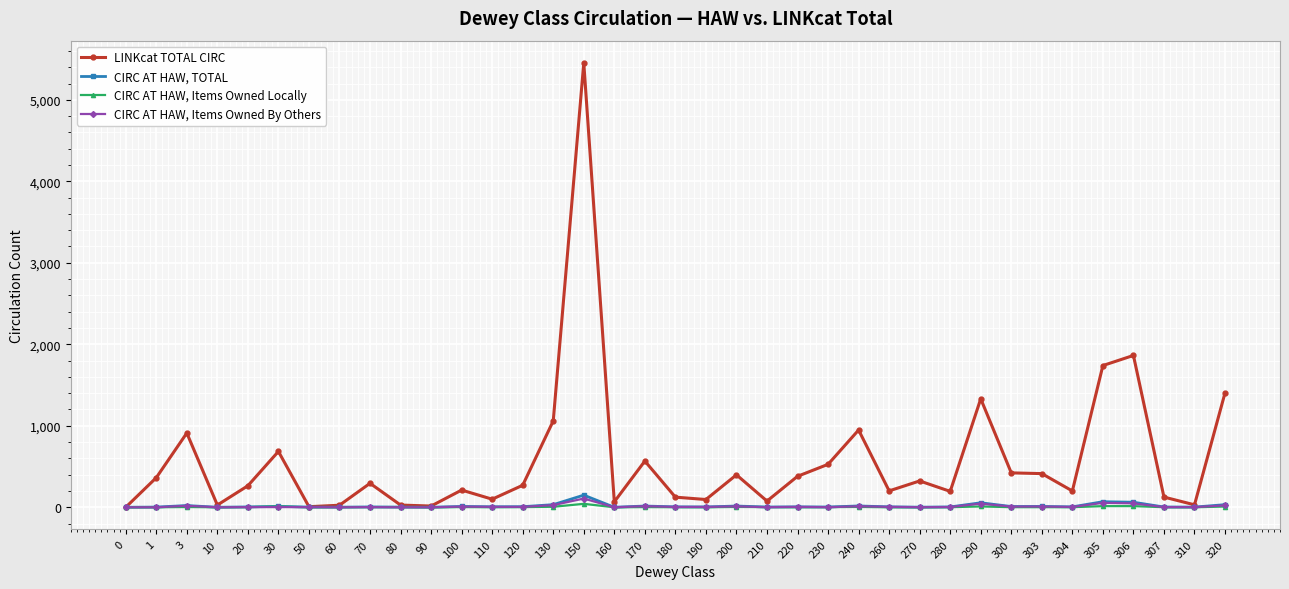

What is the greatest value displayed?

5453